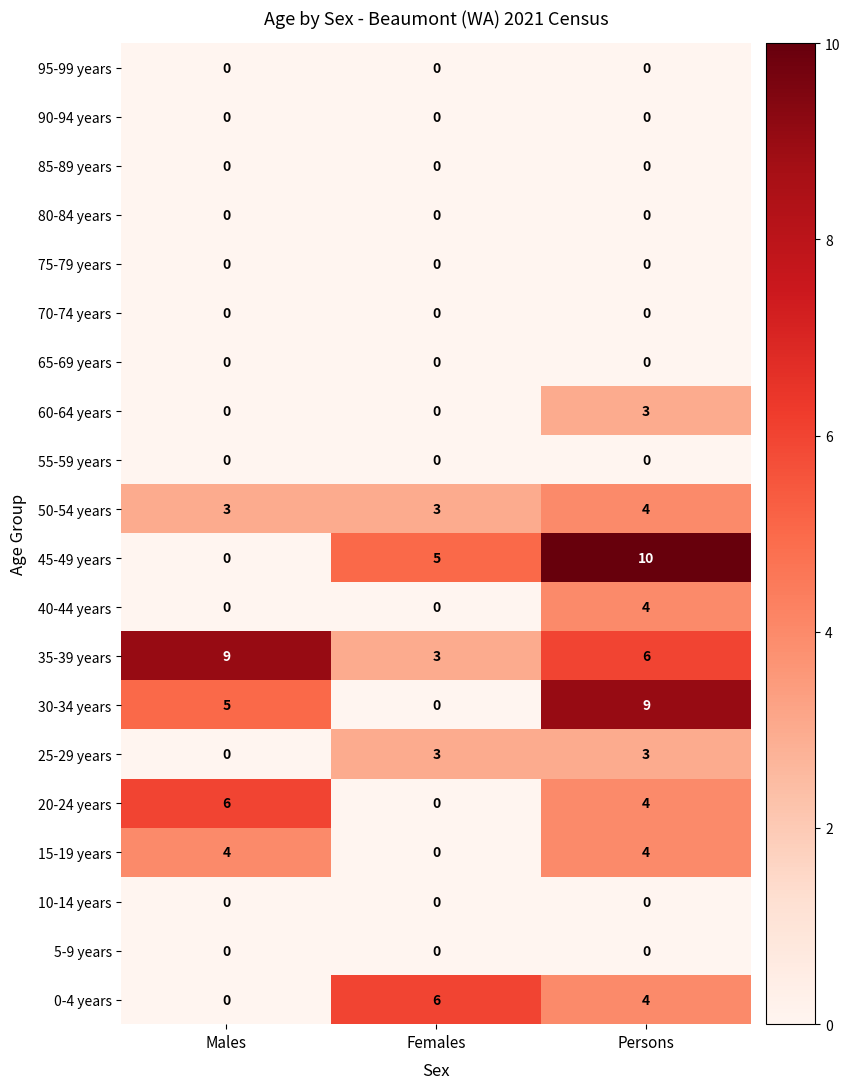

Rank the categories by 45-49 years value from highest to lowest.

Persons, Females, Males